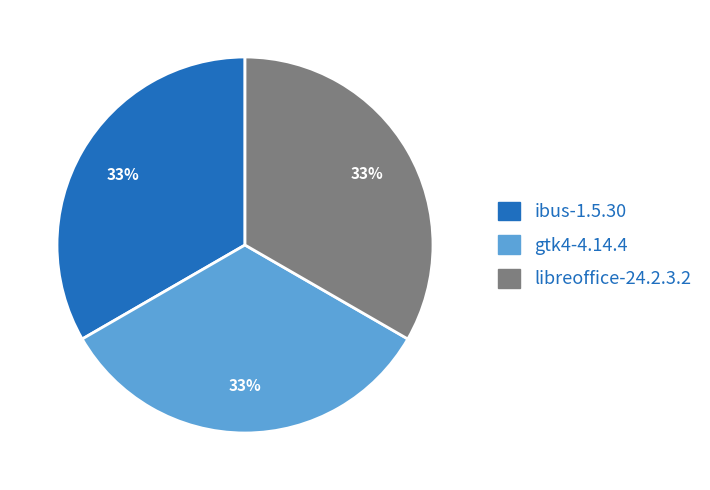

Does libreoffice-24.2.3.2 represent more than half of the total?

No